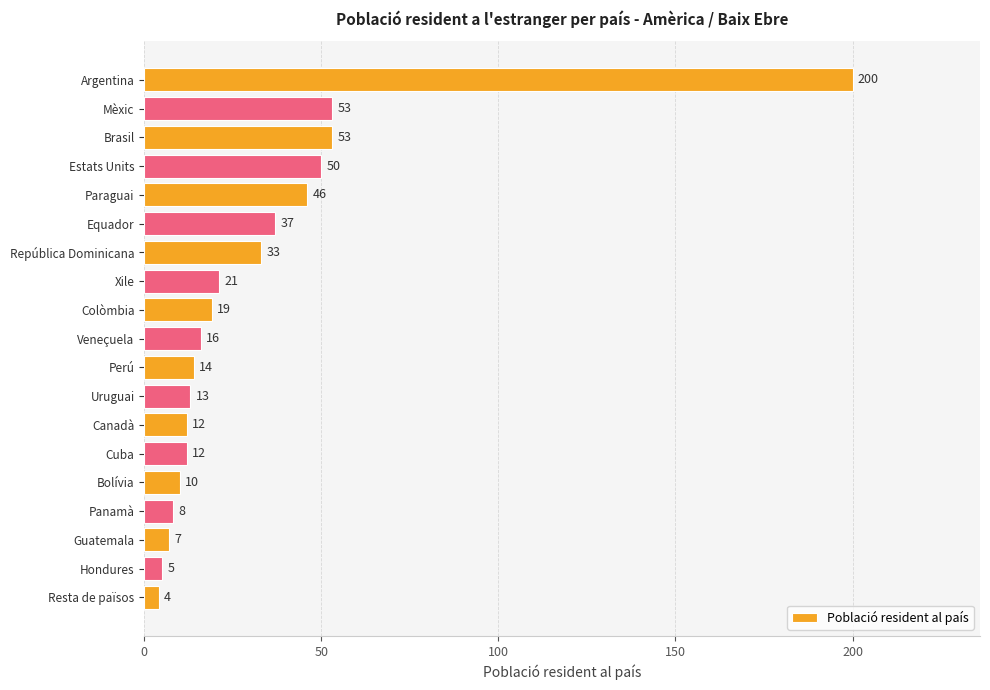

The value at Argentina is 335. True or false?

False